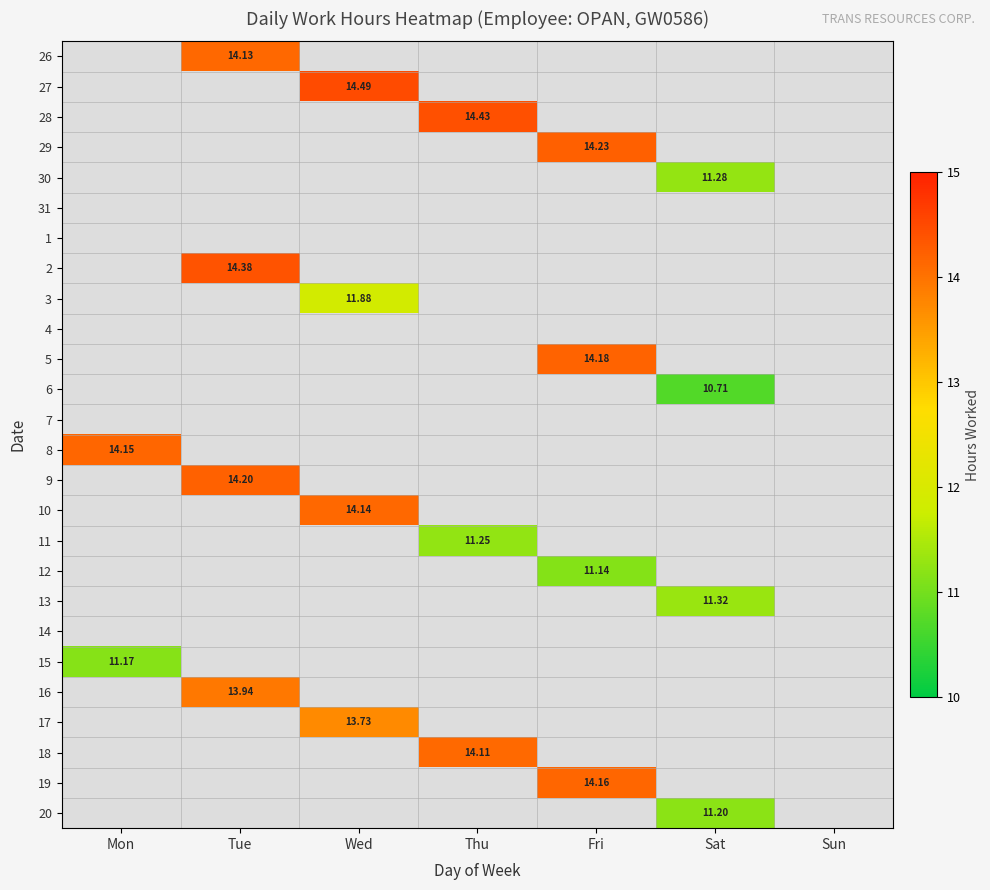

How many distinct data groups are displayed?

26